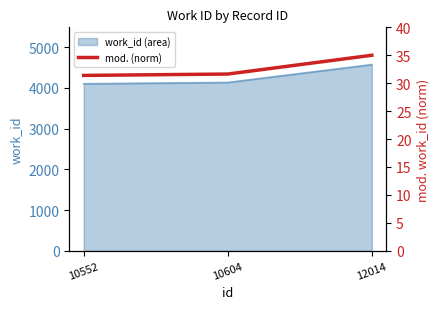

What is the ratio of the value at 10552 to the value at 12014?

0.9